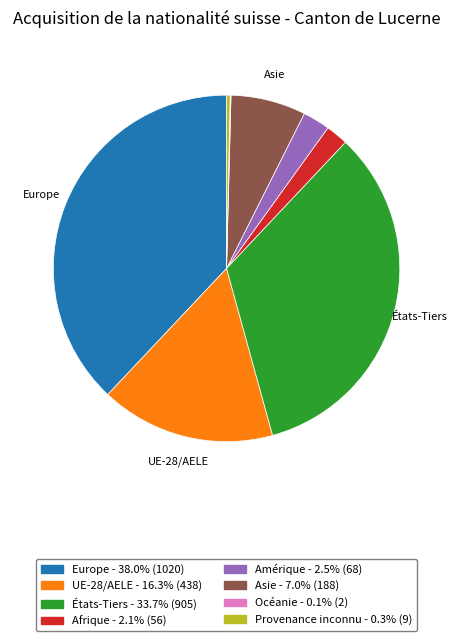

Does any single category account for the majority?

No